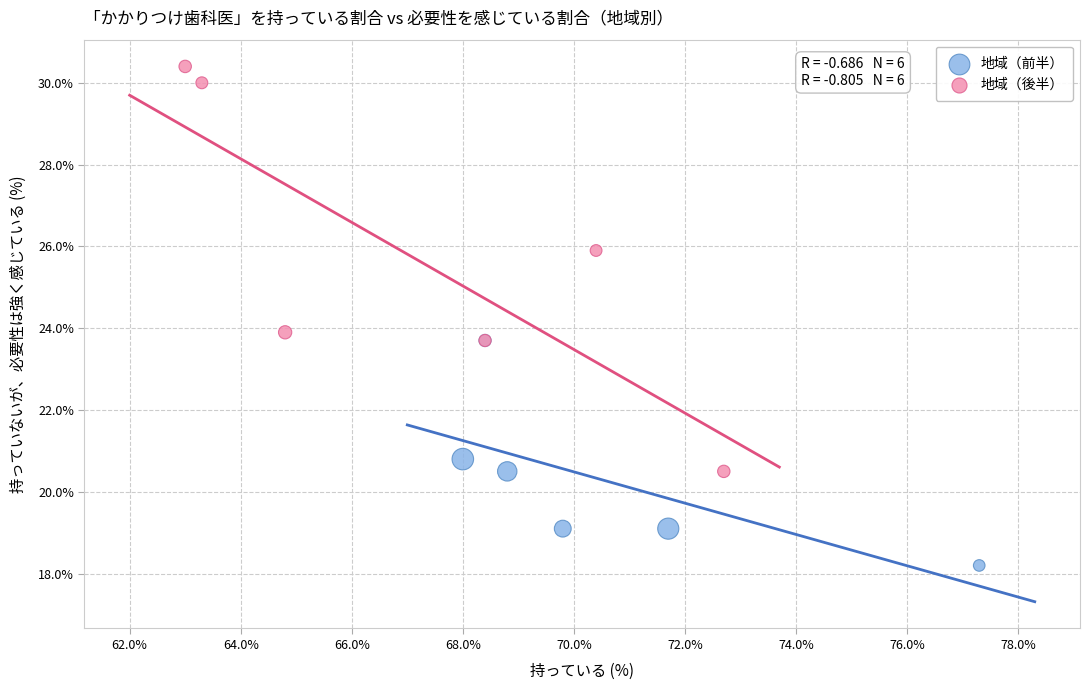

Which series contains the highest Y value?

地域（後半）